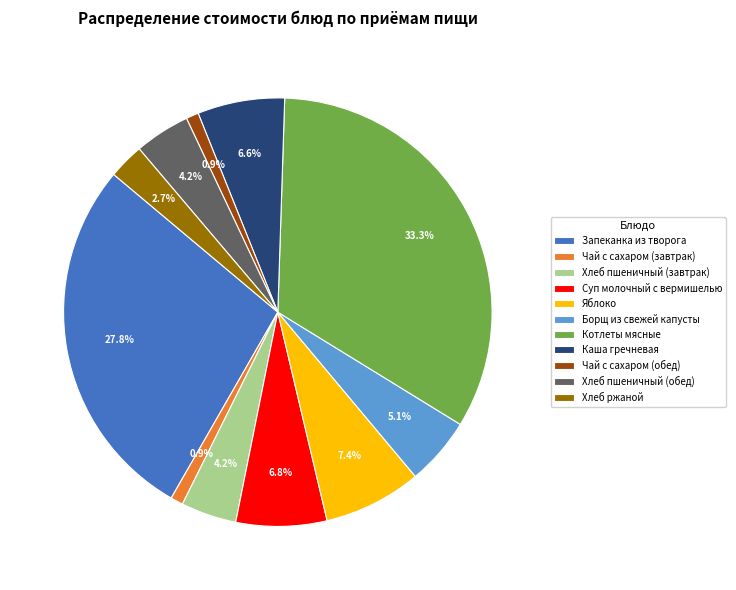

To the nearest percent, what is the average slice percentage?

9%